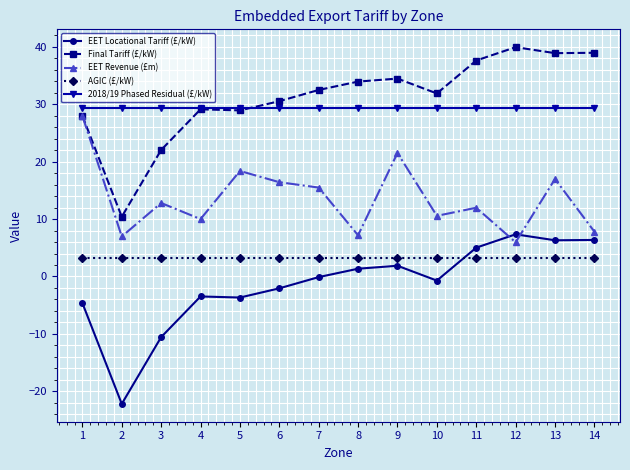

At 2, list the series in order from largest to smallest.

2018/19 Phased Residual (£/kW), Final Tariff (£/kW), EET Revenue (£m), AGIC (£/kW), EET Locational Tariff (£/kW)